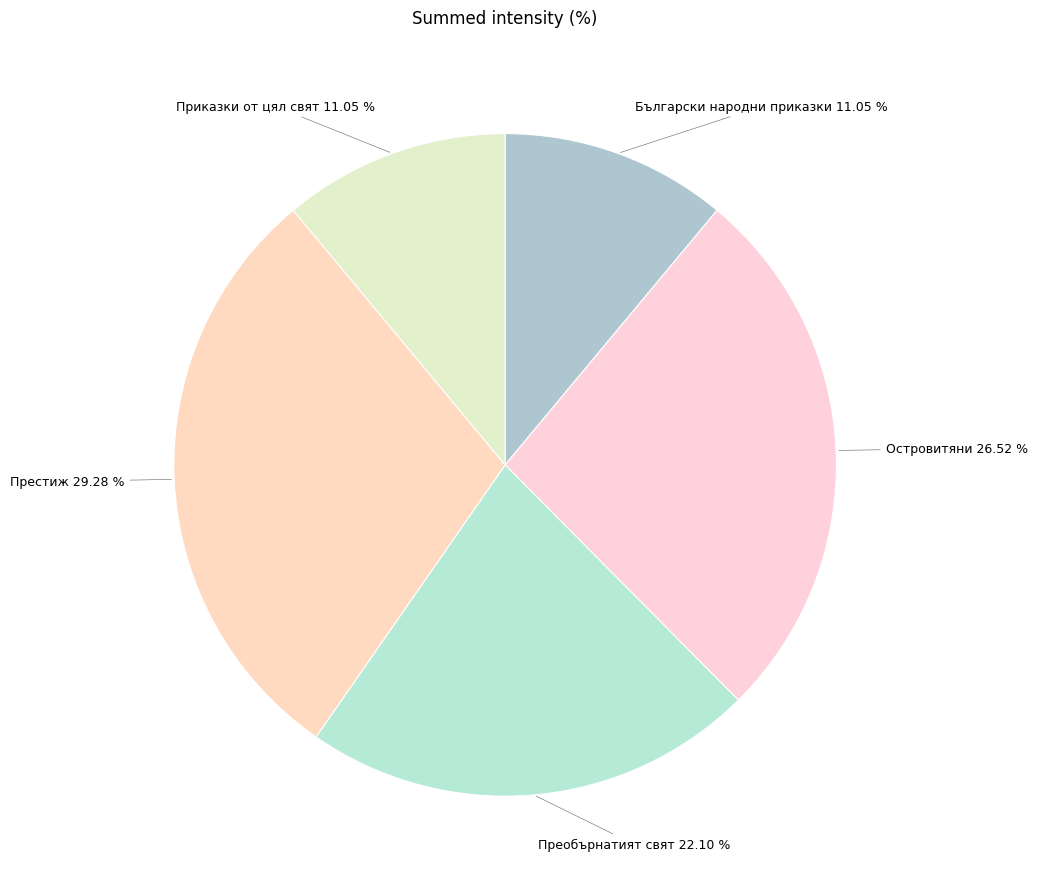

Count the number of slices in the pie.

5